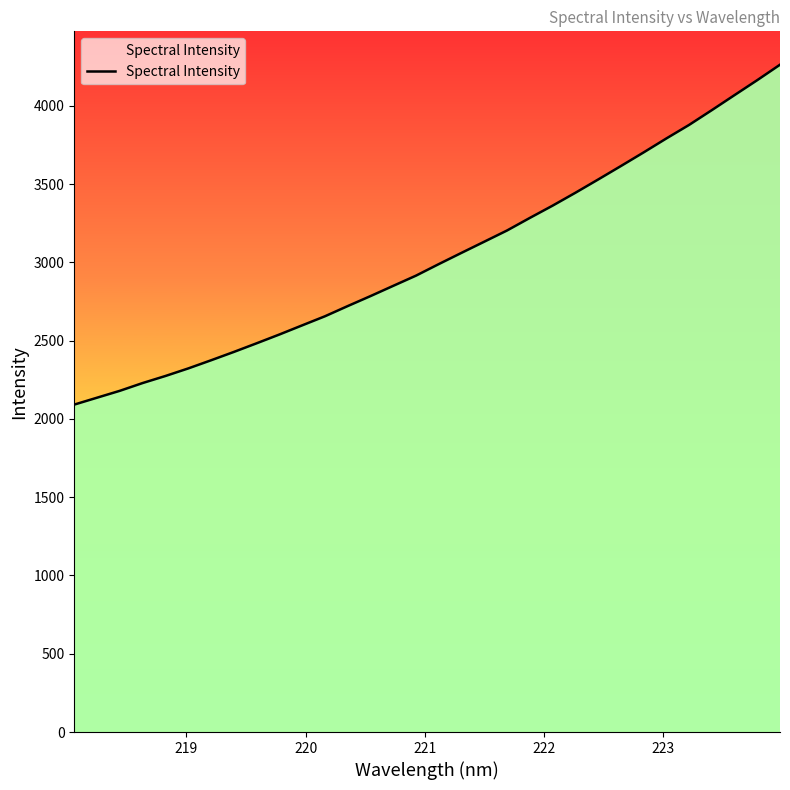

True or false: there are more than 1 points higher than both neighbors.

False